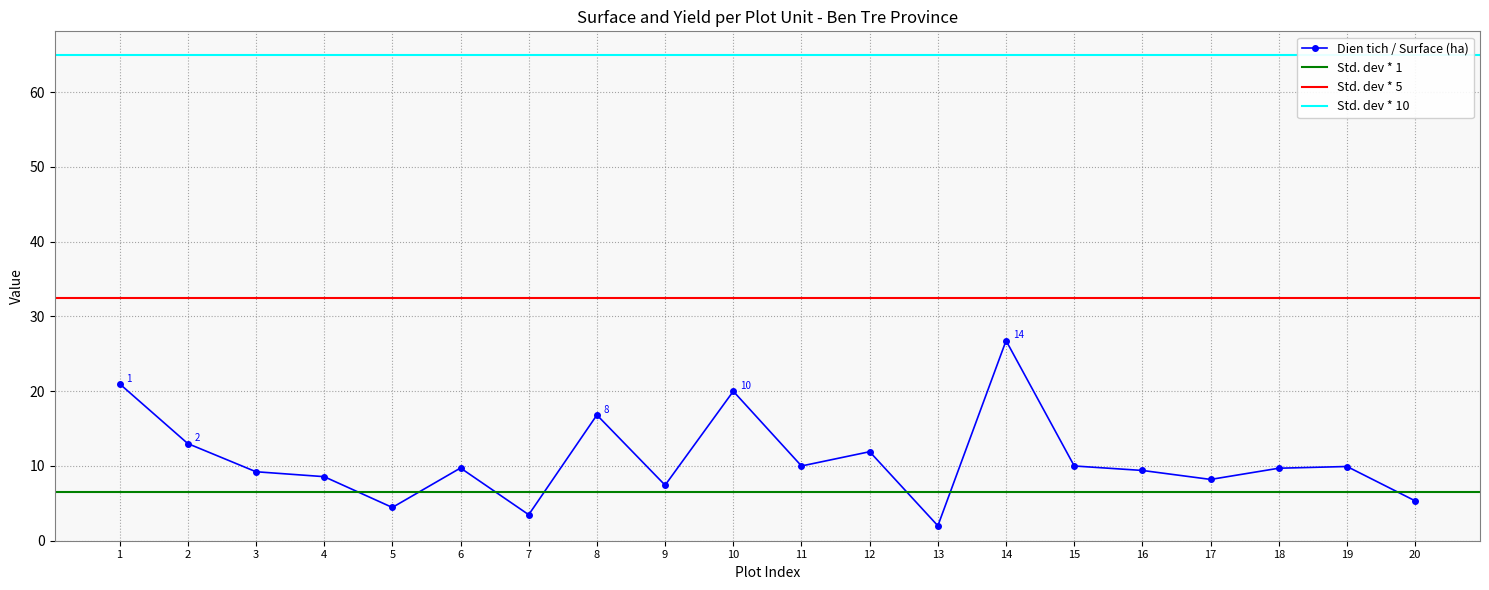

Reading right to left, what are all the values shown in this chart?

5.3	9.9	9.7	8.2	9.4	10.0	26.8	2.0	11.9	10.0	20.0	7.4	16.8	3.5	9.7	4.5	8.6	9.2	13.0	21.0